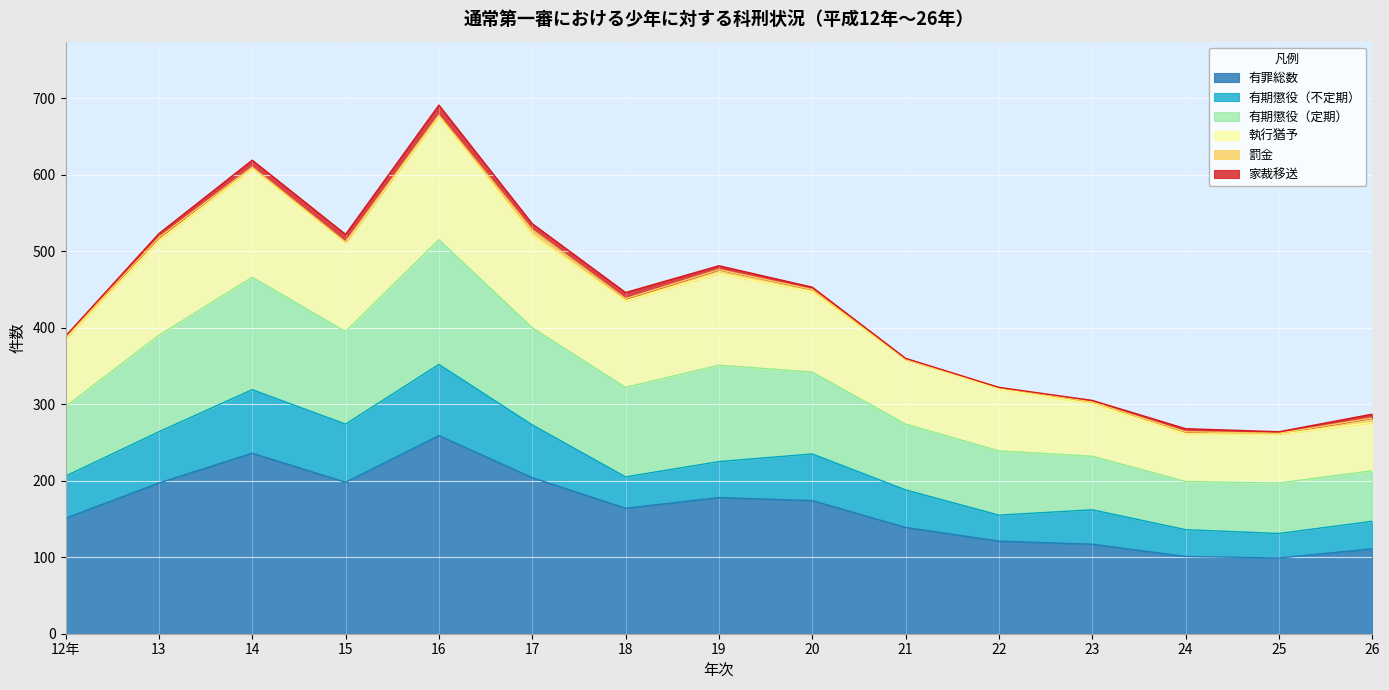

What is the lowest value of the 有罪総数 series?

99